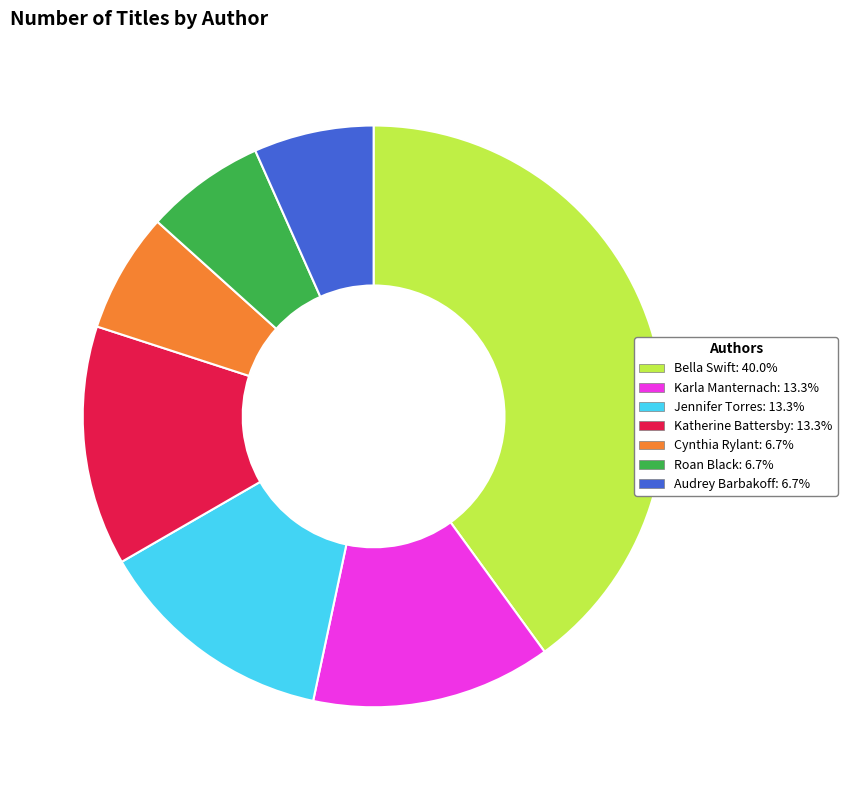

Is there any slice that represents more than half of the pie?

No